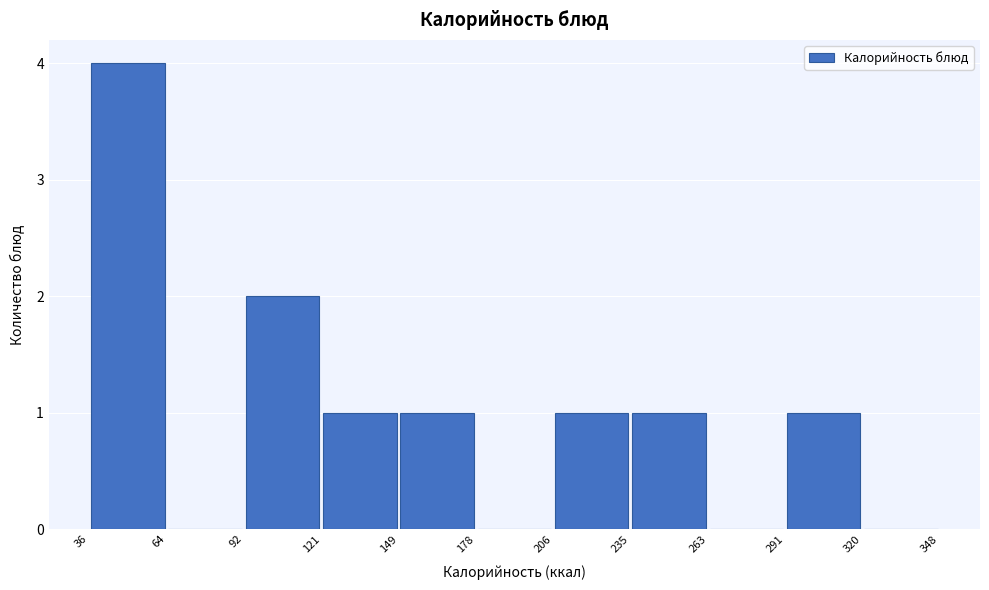

Reading left to right, list every bar in this chart as the range it spans on the x-axis followed by its height. The values are not printed on the chart, so give them approximately, as read against the axis.

36 to 64: 4
64 to 92: 0
92 to 121: 2
121 to 149: 1
149 to 178: 1
178 to 206: 0
206 to 235: 1
235 to 263: 1
263 to 291: 0
291 to 320: 1
320 to 348: 0